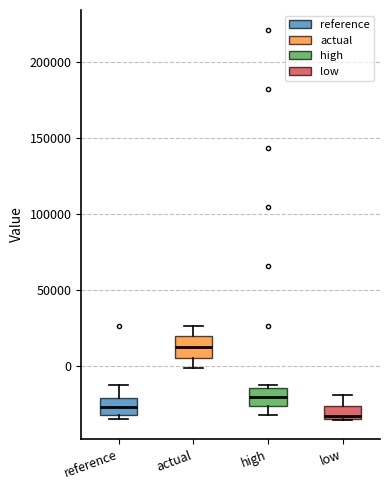

Where is the upper edge of the box for reference on the y-axis? The values are not printed on the chart, so give them approximately, as read against the axis.

-20000